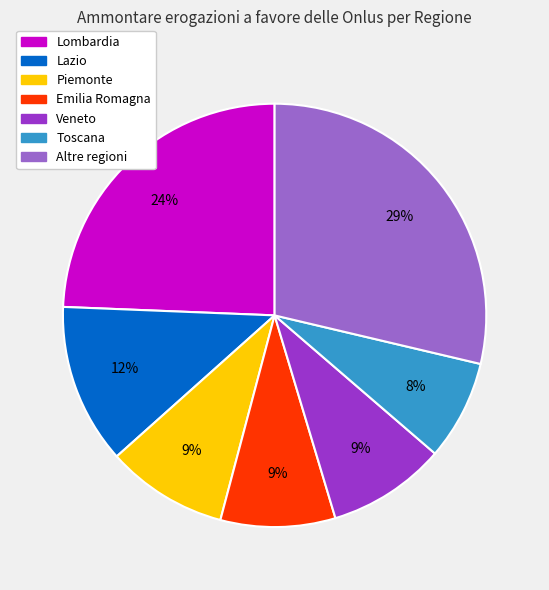

Which category has the biggest portion of the pie?

Altre regioni